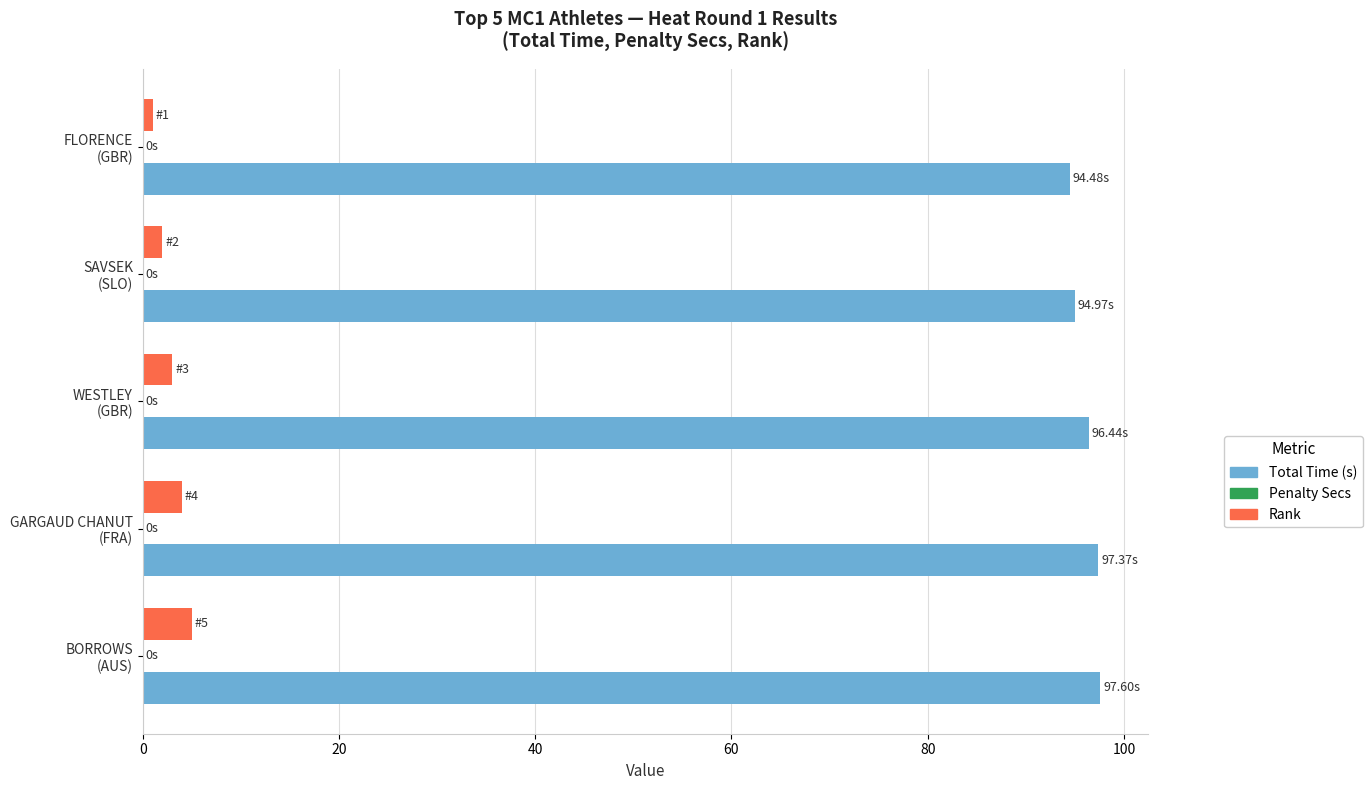

How many categories are shown in the chart?

5